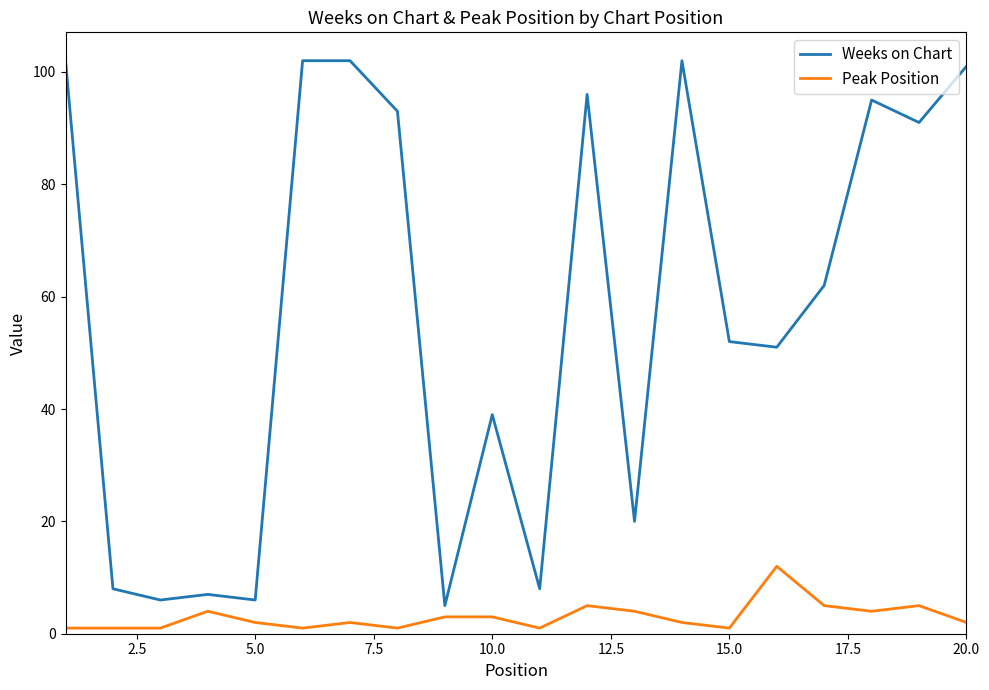

Which series has the widest spread of values?

Weeks on Chart